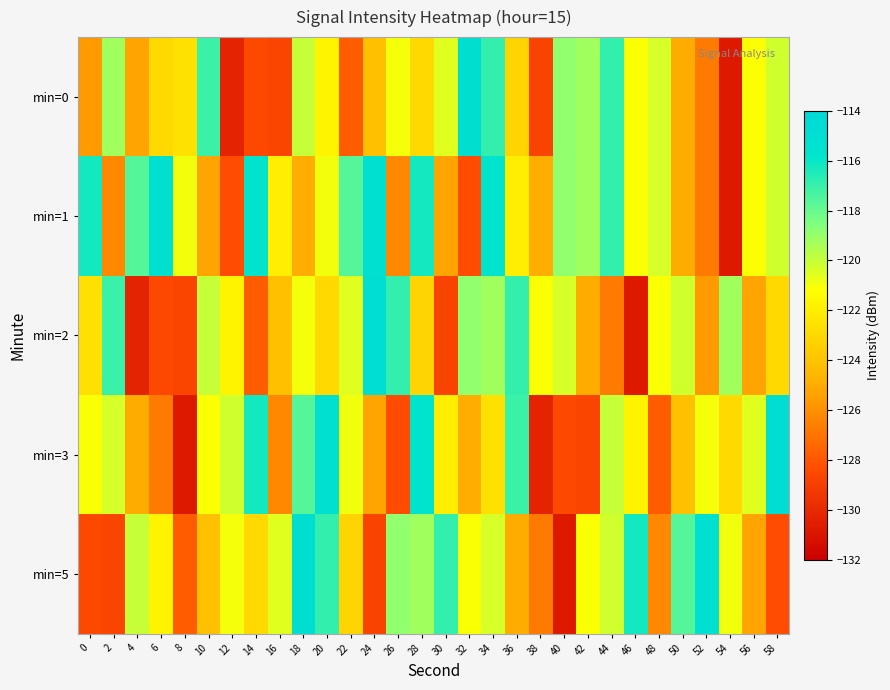

Rank the series by their maximum value, from lowest to highest.

min=1, min=0, min=2, min=3, min=5